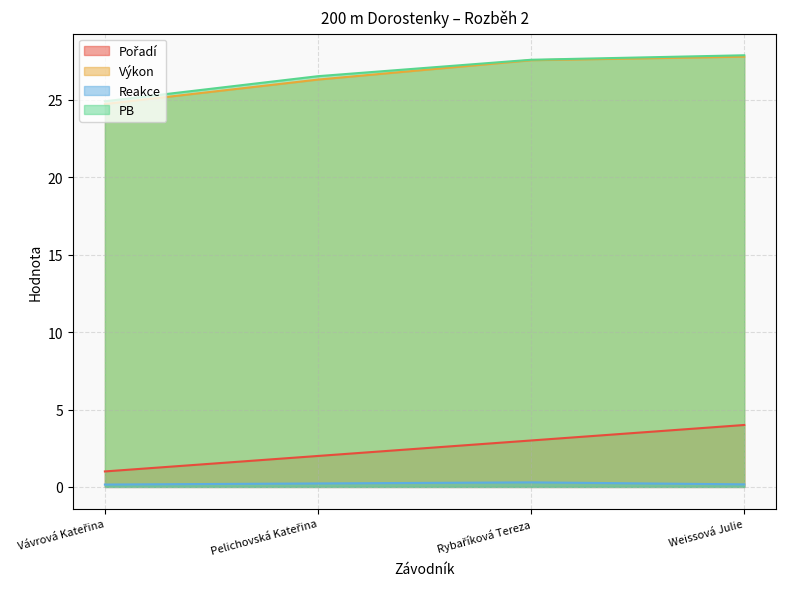

The Výkon series shows 24.7 at Vávrová Kateřina. True or false?

True